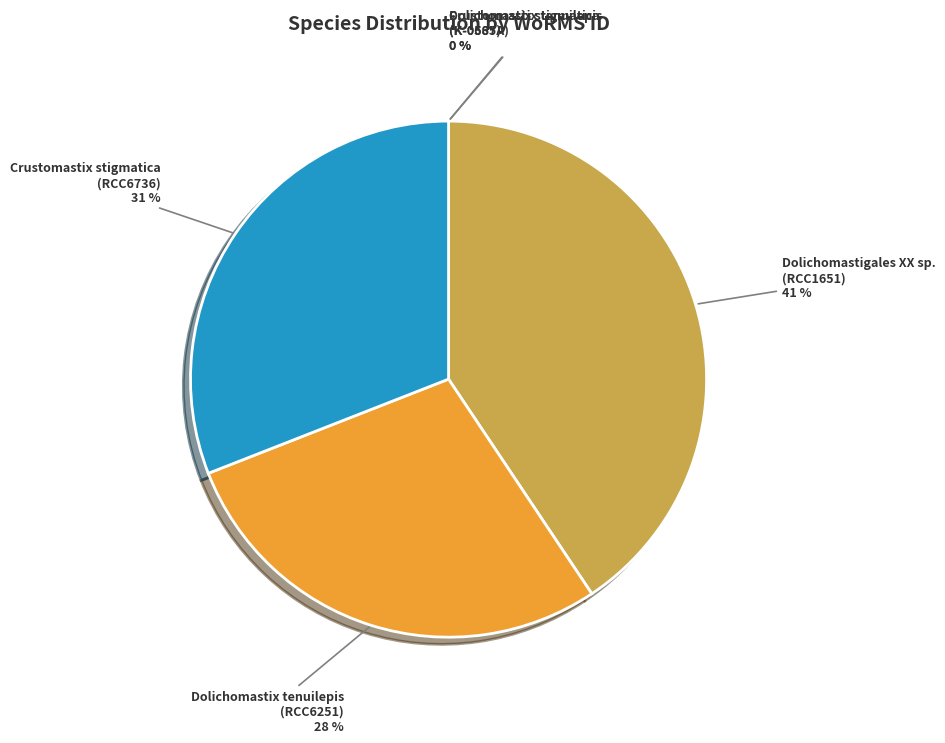

True or false: Dolichomastix tenuilepis (RCC6251) accounts for 28% of the total.

True